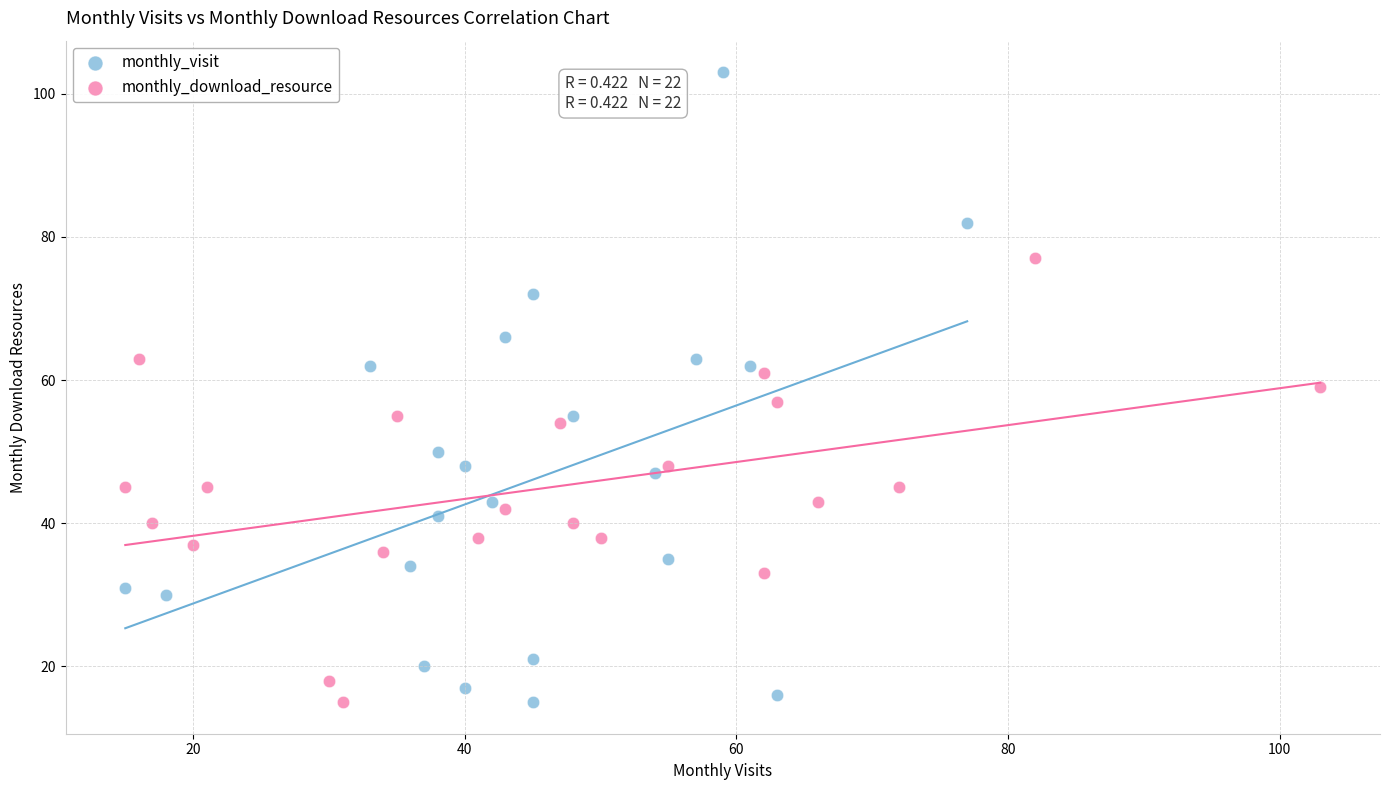

Which series has the largest Y range (max minus min)?

monthly_visit